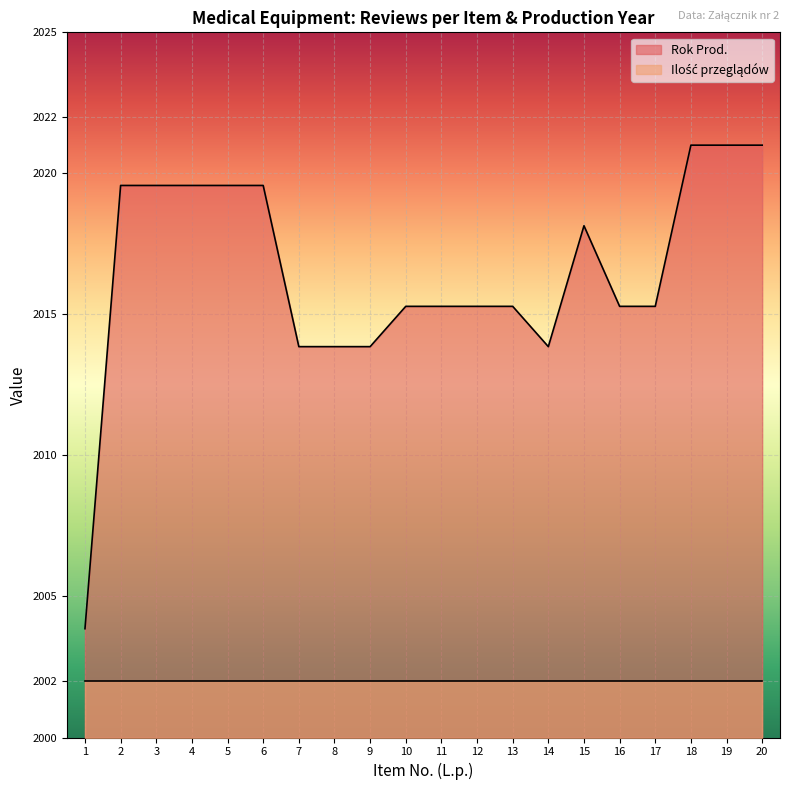

Is it true that the value at 18 is 3609.4?

False